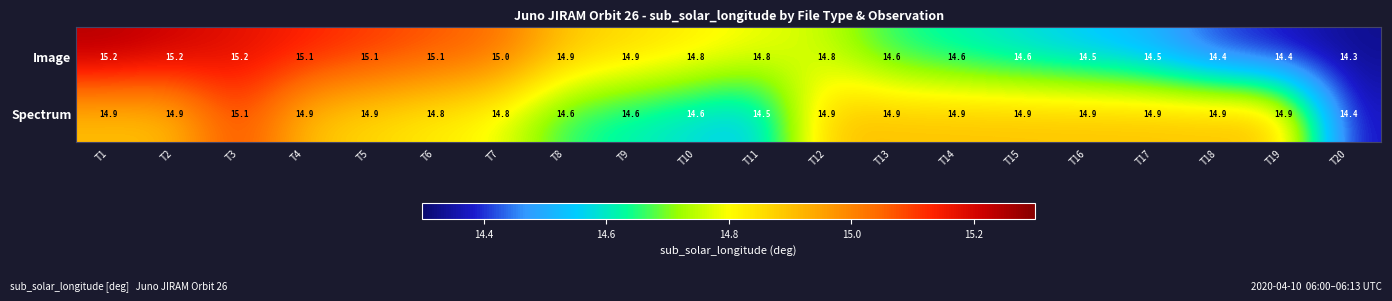

Count the Spectrum values in the range 14 to 15.

19